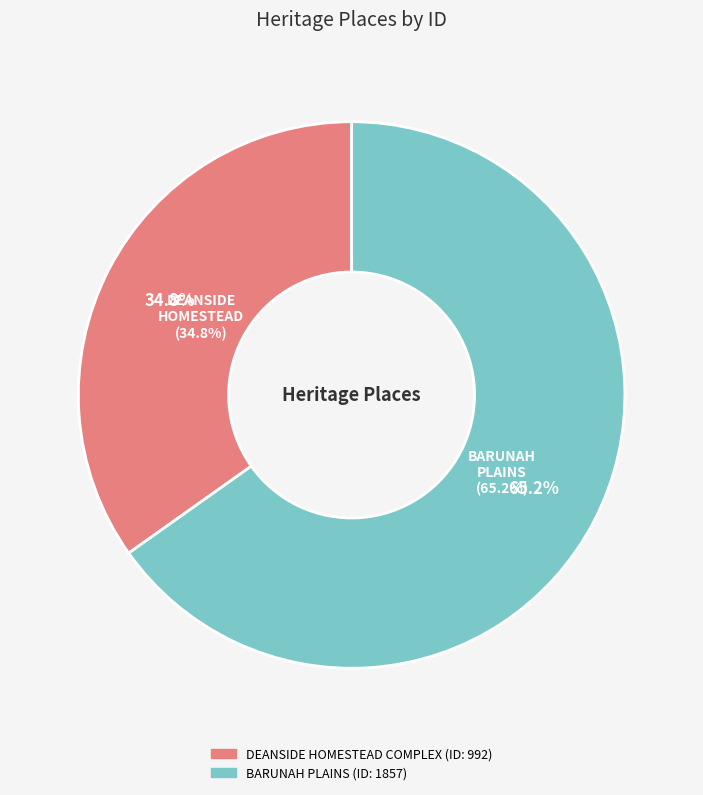

The DEANSIDE HOMESTEAD COMPLEX slice represents 35% of the pie. True or false?

True